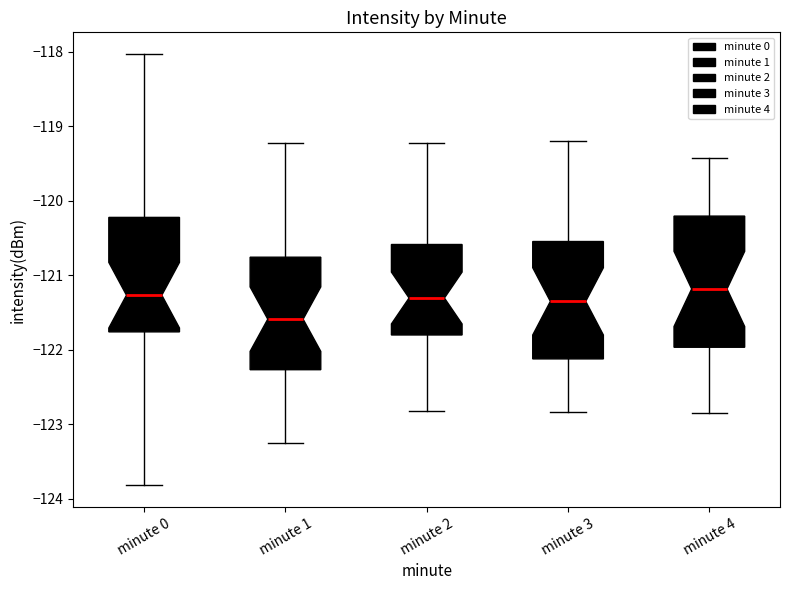

Where is the upper edge of the box for minute 1 on the y-axis? The values are not printed on the chart, so give them approximately, as read against the axis.

-120.8